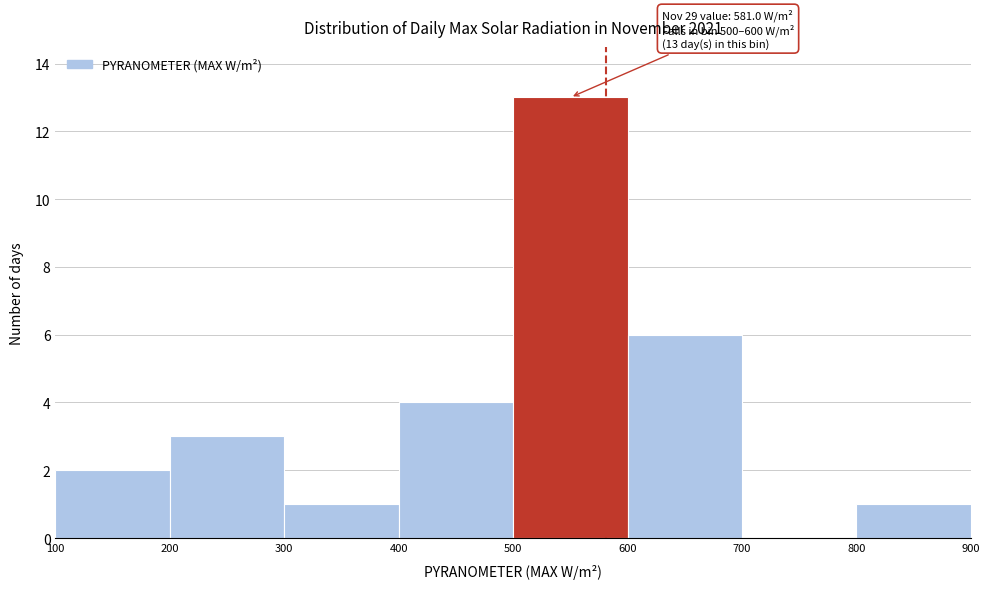

Which range on the x-axis has the tallest bar?

500 to 600